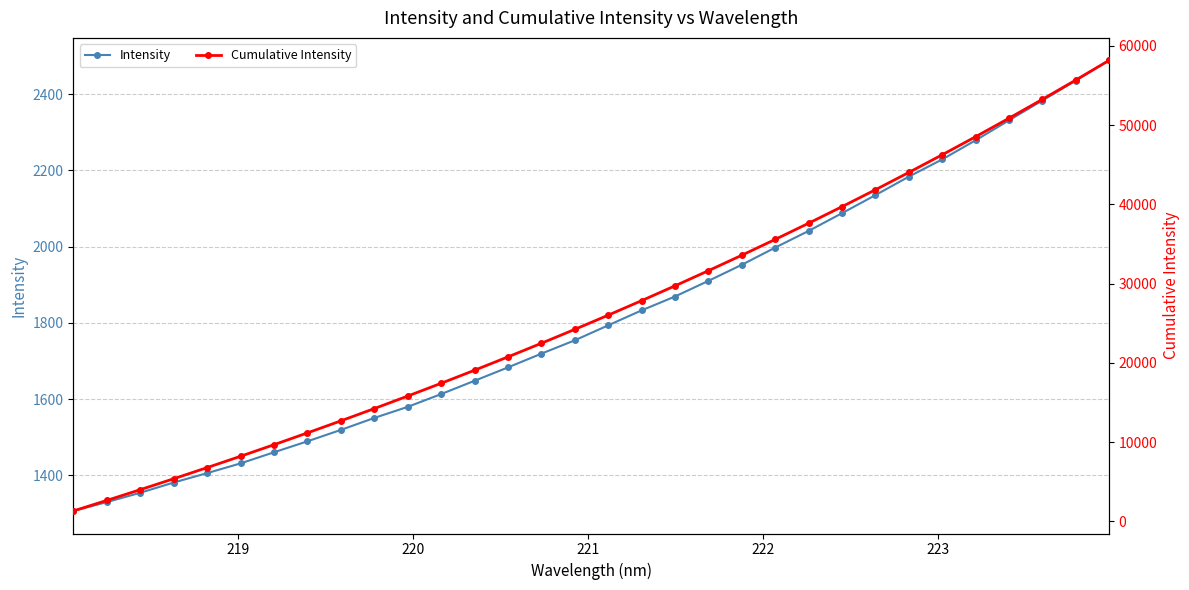

True or false: Cumulative Intensity and Intensity cross at least once.

False